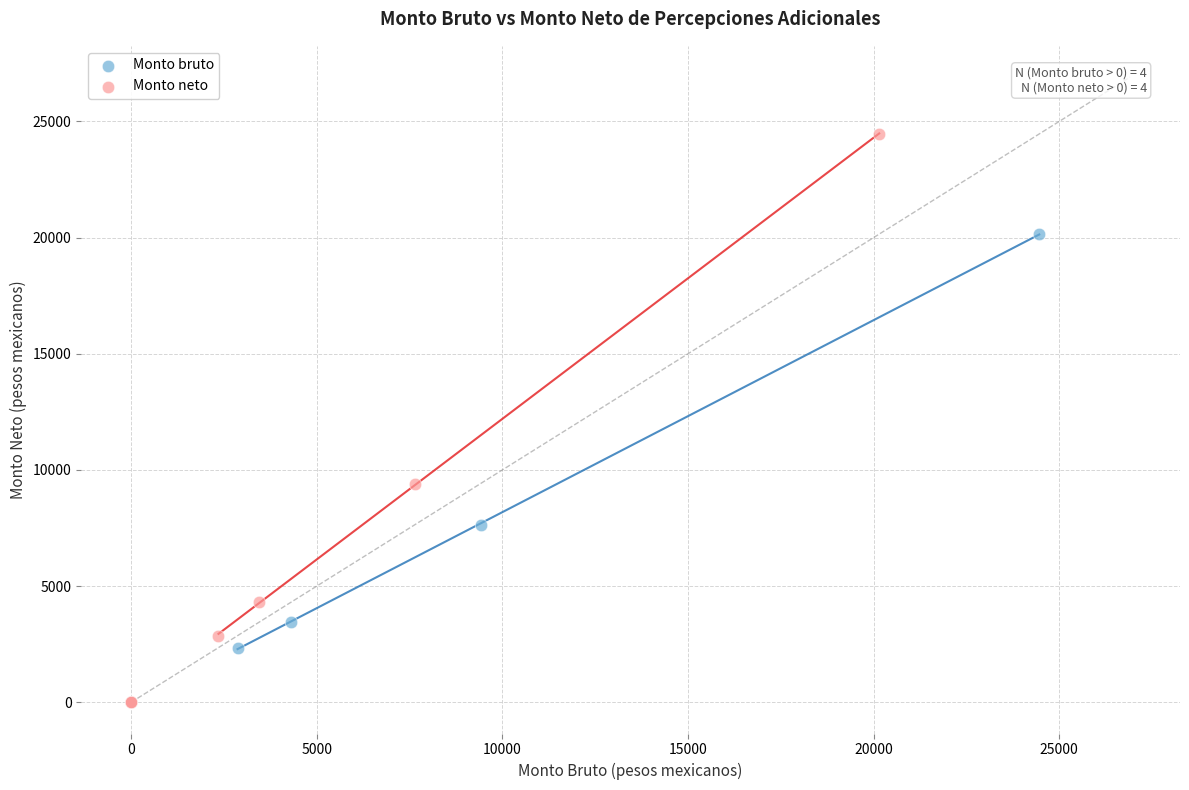

Which series reaches the maximum Y coordinate?

Monto neto